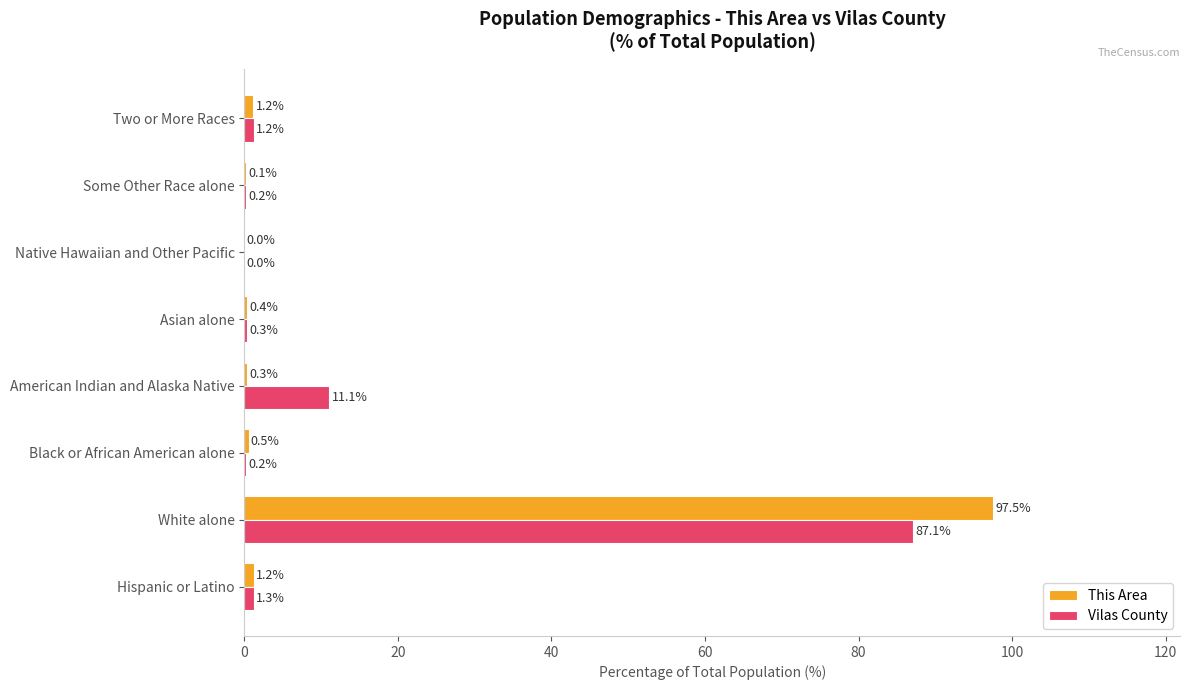

What is the sum of all This Area values?

101.2